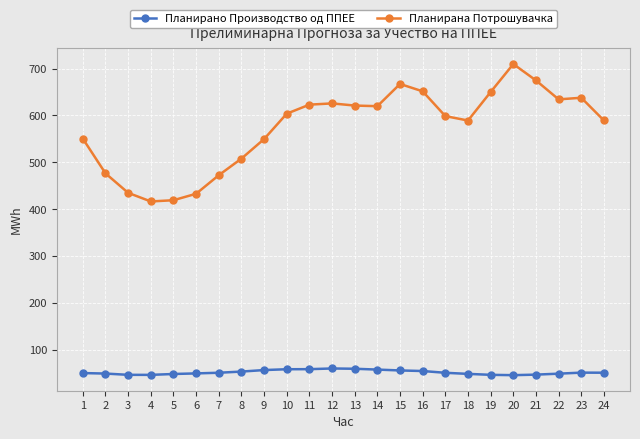

True or false: Планирано Производство од ППЕЕ has more than 1 points higher than both neighbors.

True